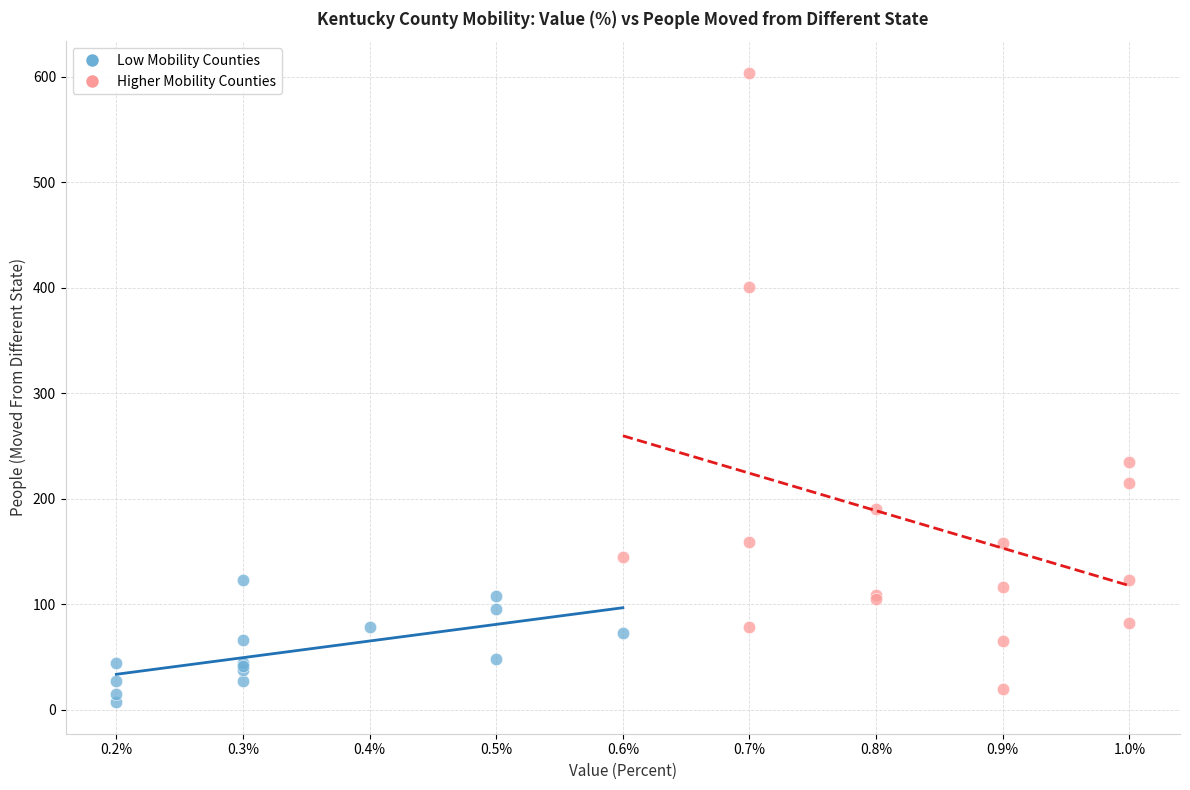

Which series has the widest spread of Y values?

Higher Mobility Counties